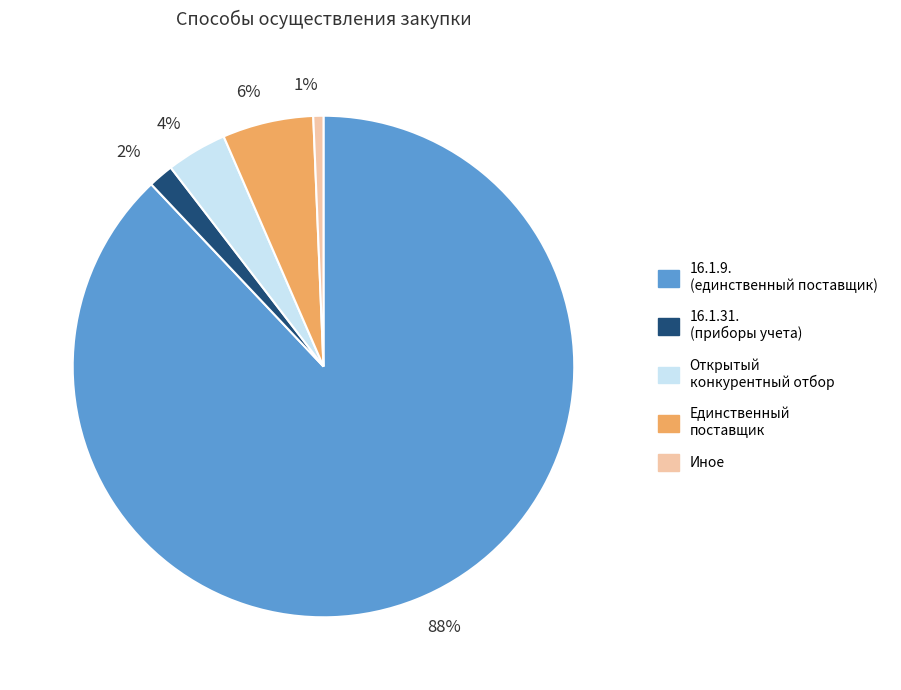

Which category has the biggest portion of the pie?

88%